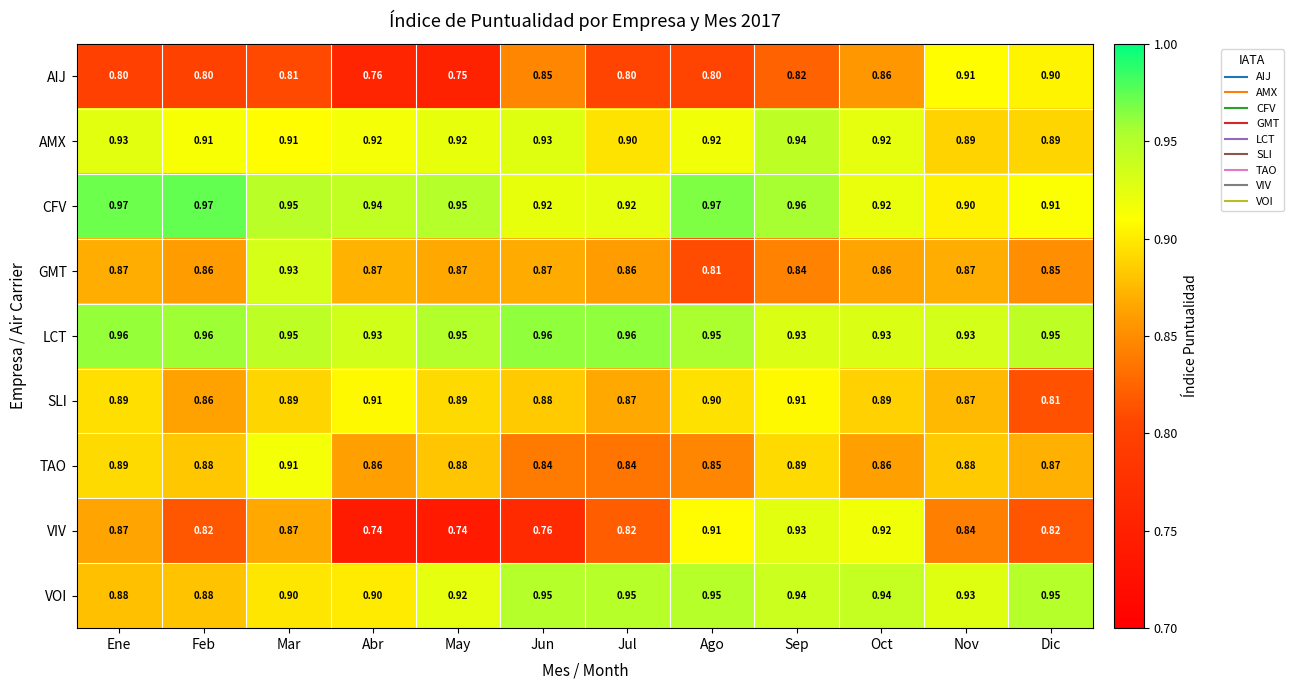

Is the value of VOI at Dic greater than the value of AIJ at Abr?

Yes